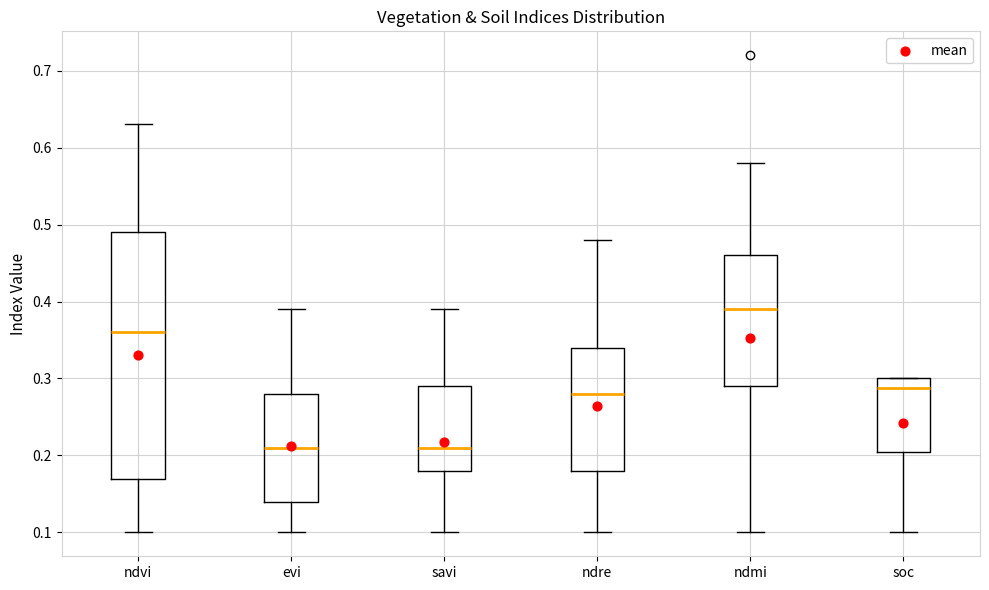

Which box has the highest median line?

ndmi